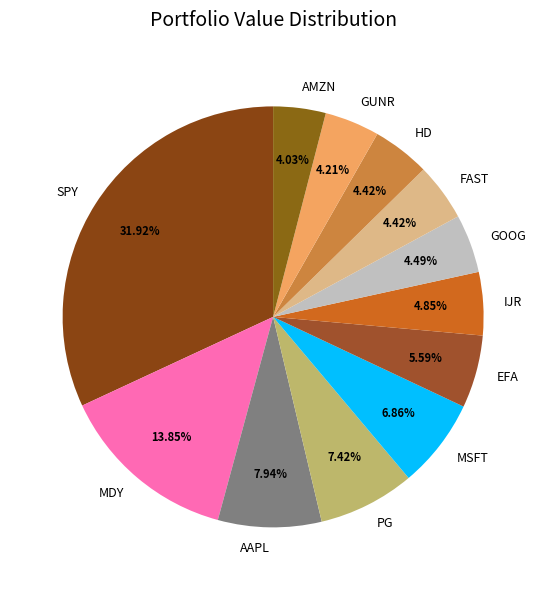

How many slices are in this pie chart?

12